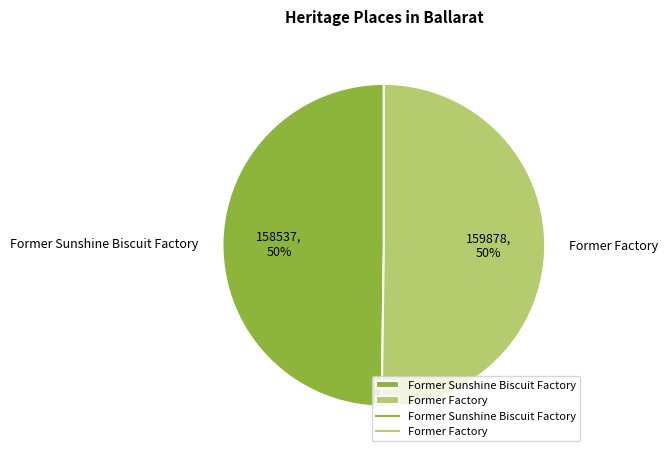

To the nearest percent, what is the combined percentage of Former Factory and Former Sunshine Biscuit Factory?

100%